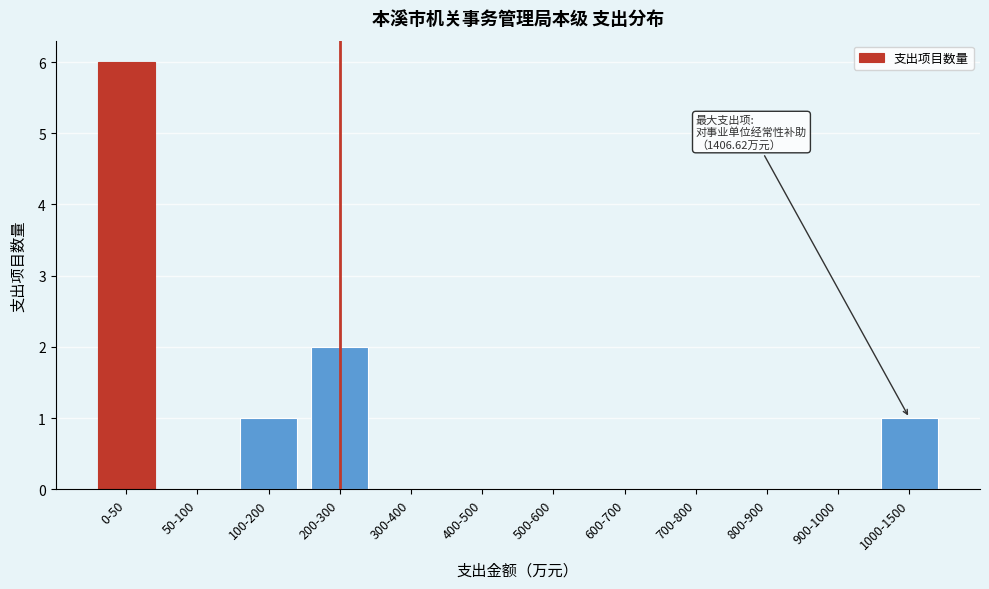

Reading left to right, list all the values displayed in this chart.

0-50=6	50-100=0	100-200=1	200-300=2	300-400=0	400-500=0	500-600=0	600-700=0	700-800=0	800-900=0	900-1000=0	1000-1500=1